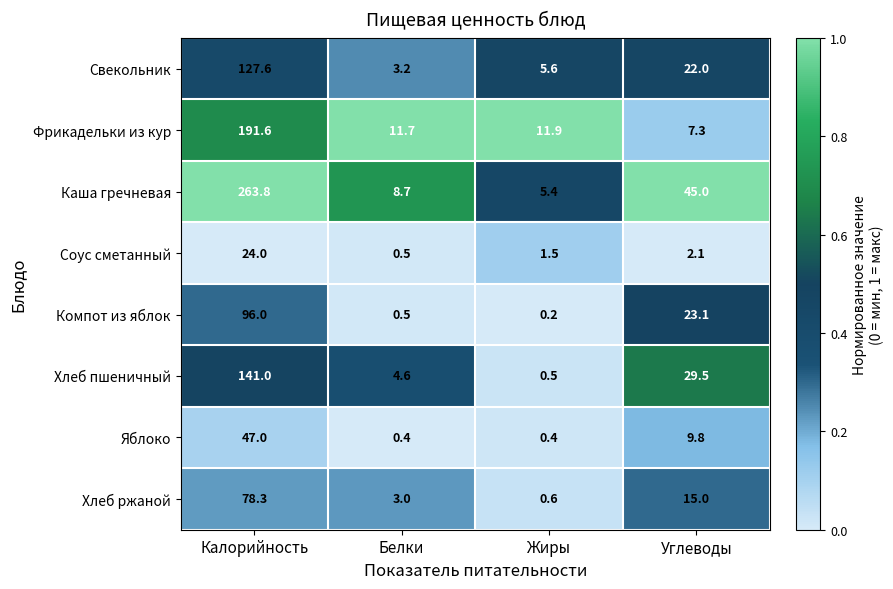

At how many categories does at least one series exceed 0?

4